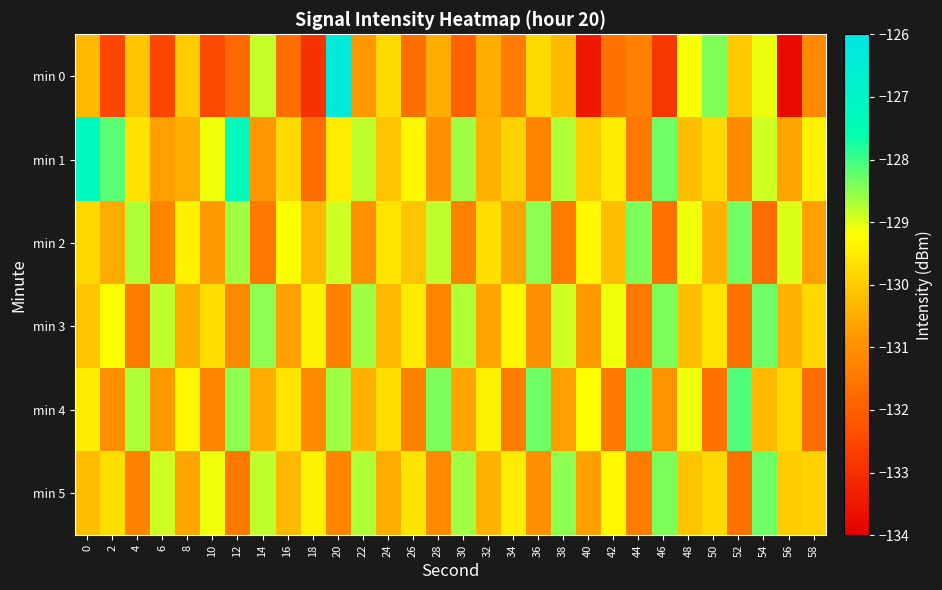

Between 50 and 20, which is larger?

20